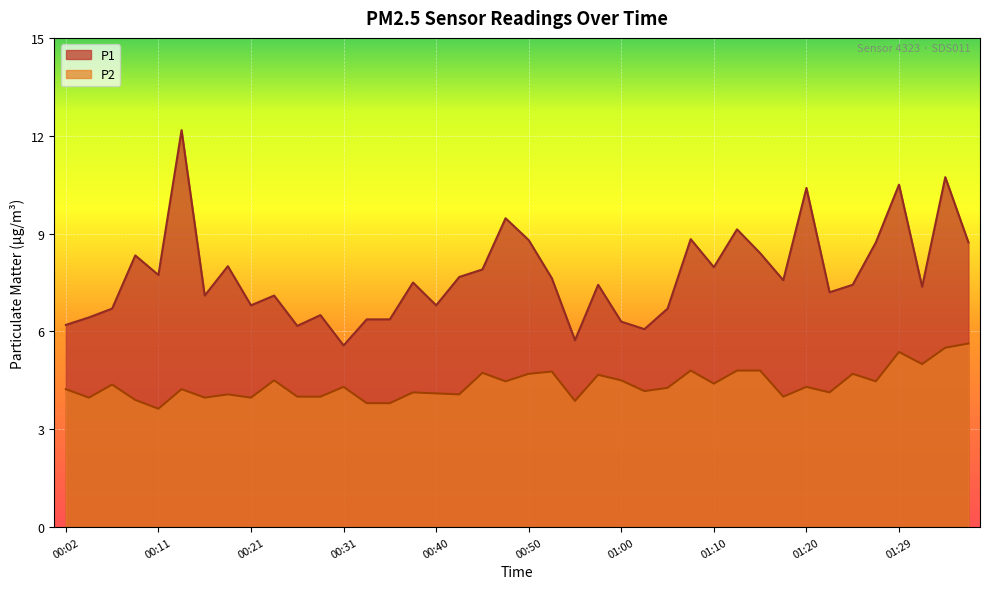

Between 01:12 and 01:27, which series saw the biggest shift?

P1